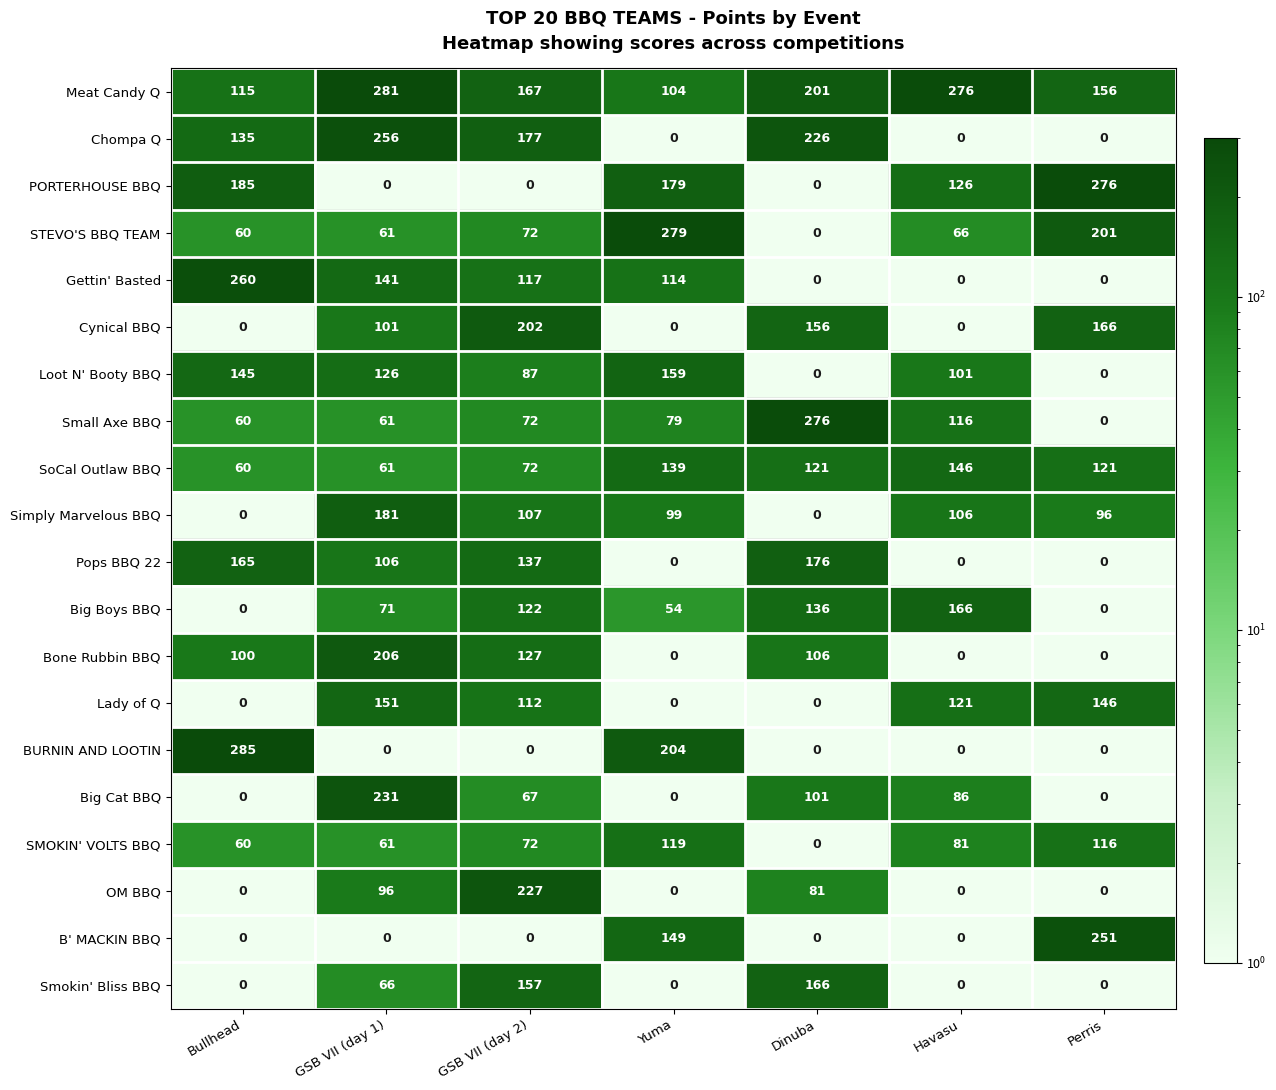

At which category does the chart reach its peak across all series?

Bullhead